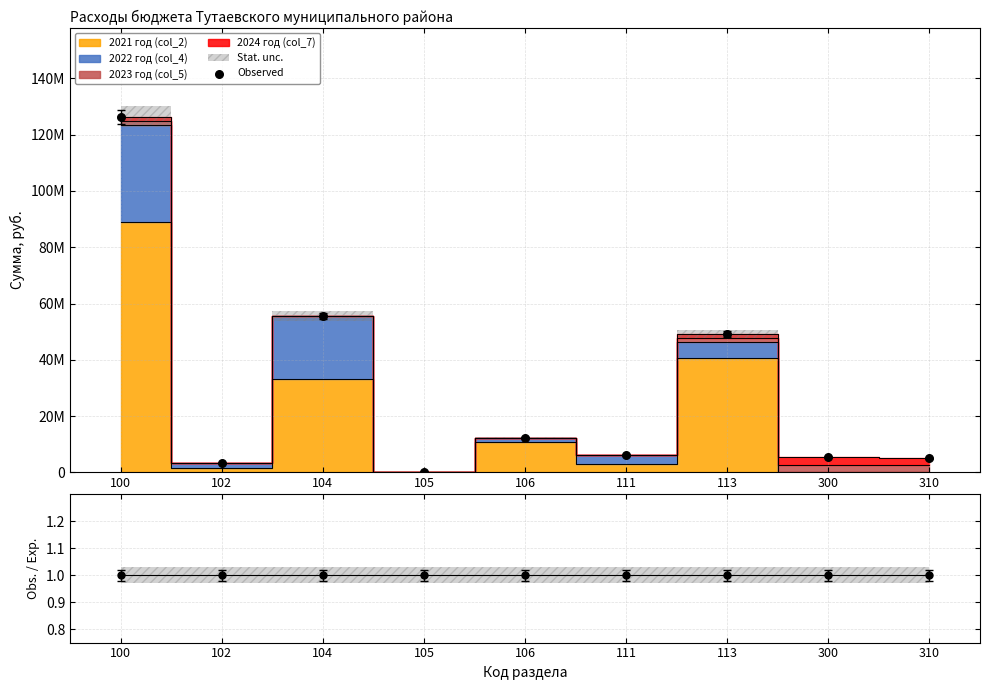

At how many categories does at least one series exceed 80934101?

1